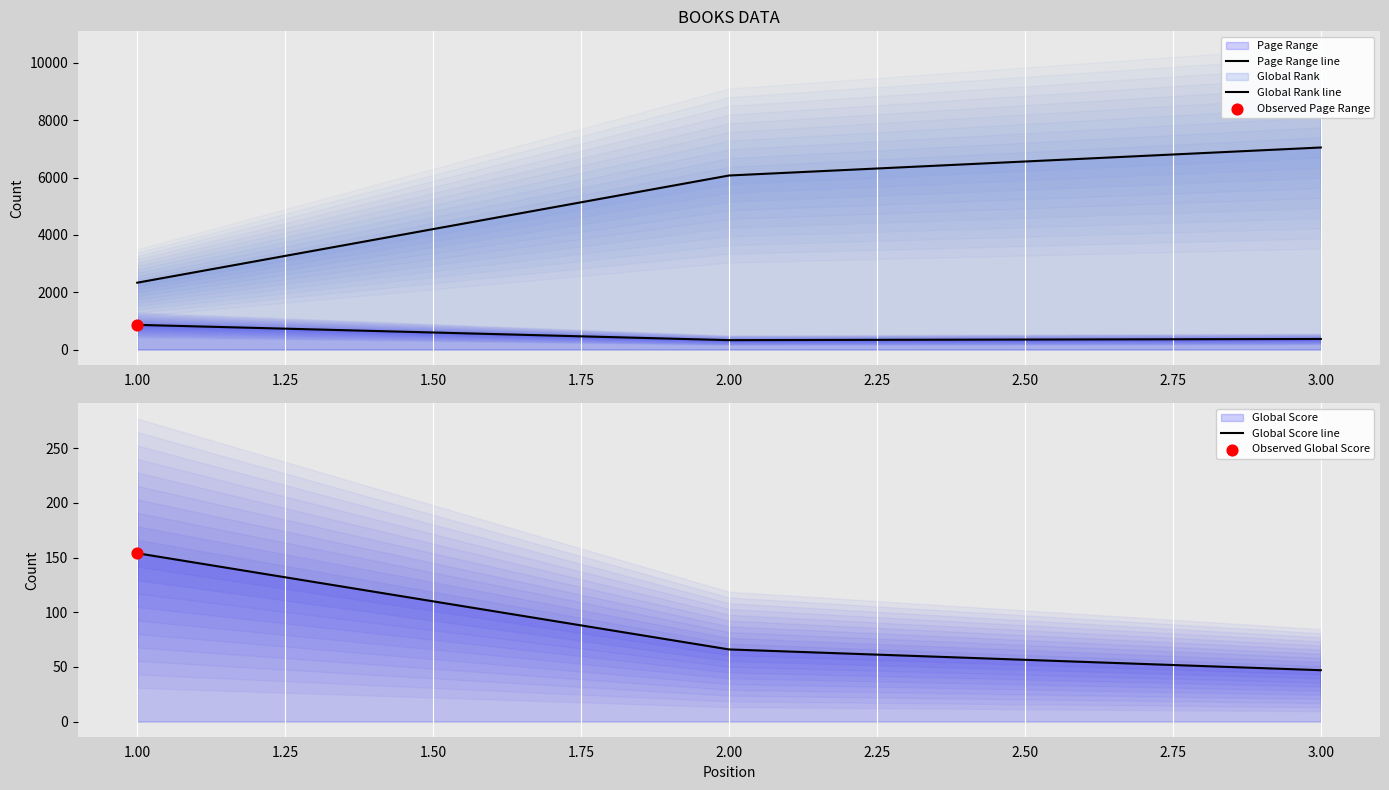

Which series has the largest Y range (max minus min)?

Global Rank line